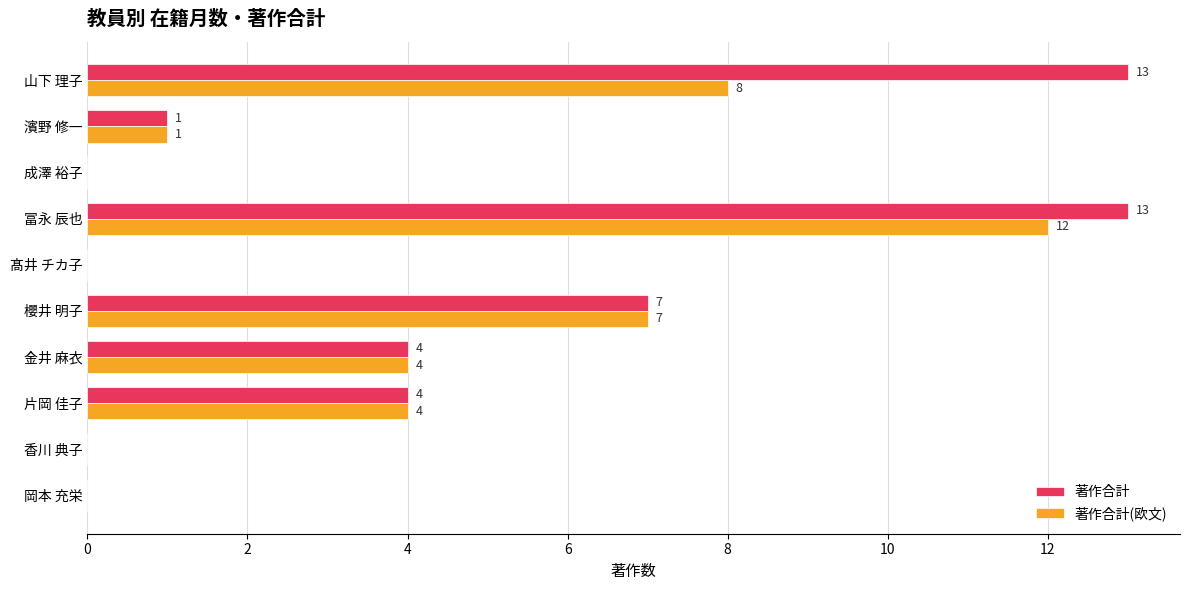

The value of 著作合計 at 濱野 修一 is 0. True or false?

False